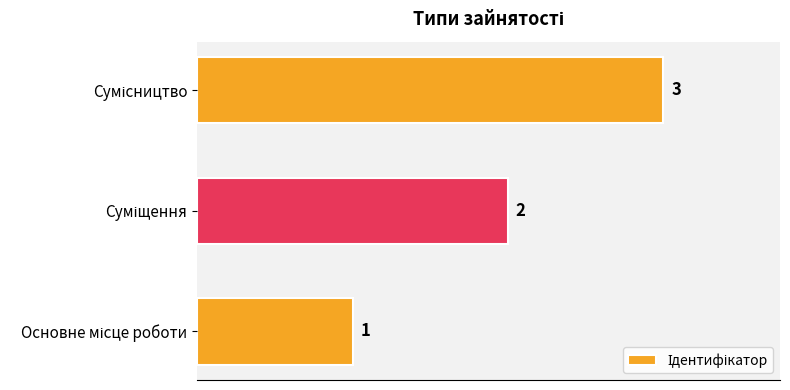

What is the maximum value shown in the chart?

3